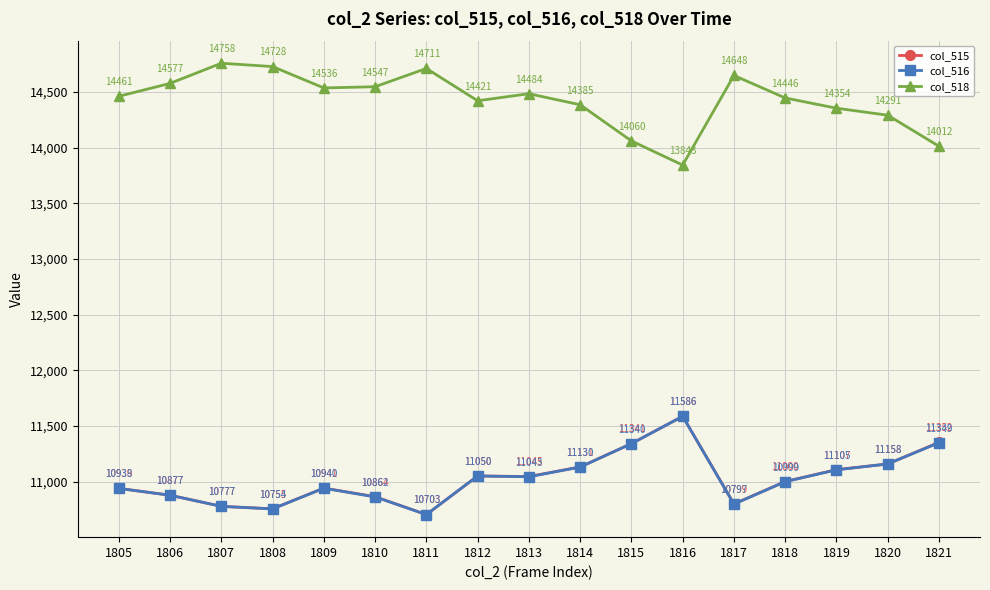

Where is the first local maximum for col_515?

1809